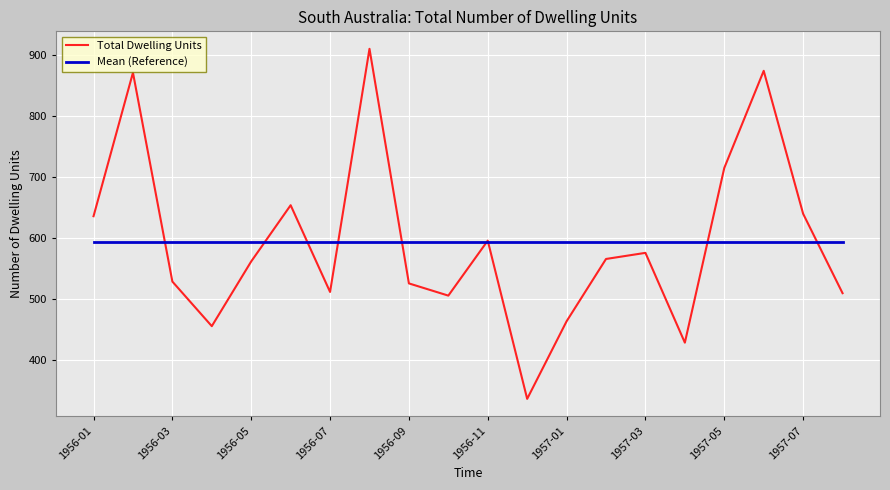

List the series in order of their peak value, lowest first.

Mean (Reference), Total Dwelling Units